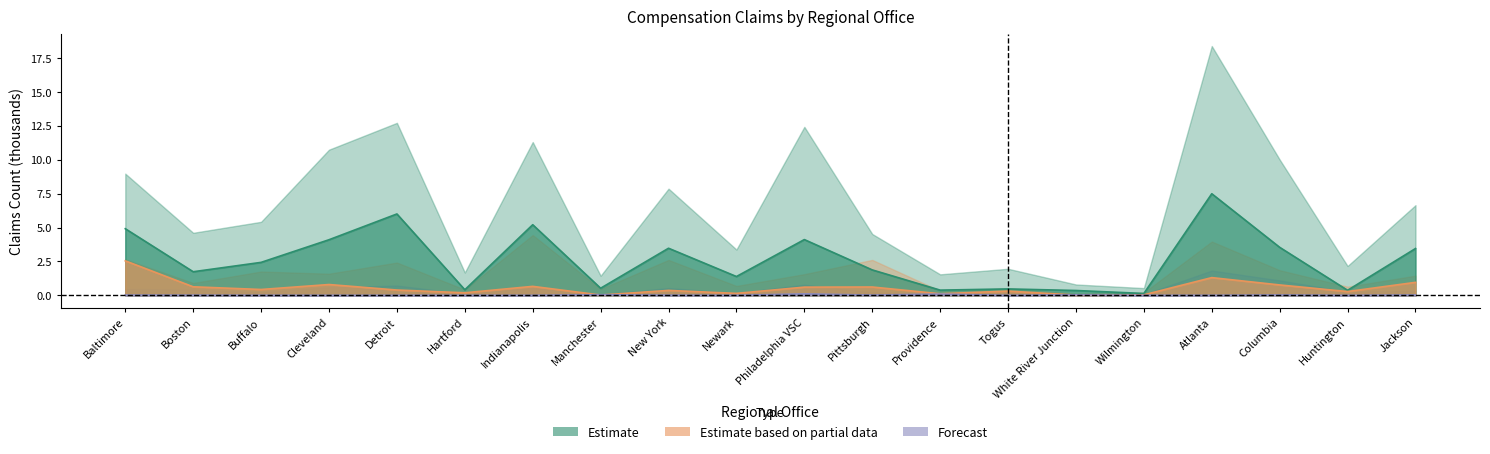

Reading left to right, what are all the values shown in this chart?

Pending over 125 days: Baltimore=4.9	Boston=1.7	Buffalo=2.4	Cleveland=4.1	Detroit=6.0	Hartford=0.4	Indianapolis=5.2	Manchester=0.5	New York=3.5	Newark=1.4	Philadelphia VSC=4.1	Pittsburgh=1.9	Providence=0.4	Togus=0.5	White River Junction=0.4	Wilmington=0.1	Atlanta=7.5	Columbia=3.5	Huntington=0.4	Jackson=3.5
Program Review Pending: Baltimore=2.5	Boston=0.6	Buffalo=0.4	Cleveland=0.8	Detroit=0.4	Hartford=0.2	Indianapolis=0.7	Manchester=0.0	New York=0.4	Newark=0.1	Philadelphia VSC=0.6	Pittsburgh=0.6	Providence=0.1	Togus=0.3	White River Junction=0.0	Wilmington=0.0	Atlanta=1.3	Columbia=0.8	Huntington=0.3	Jackson=1.0
Burial Pending: Baltimore=0.0	Boston=0.0	Buffalo=0.0	Cleveland=0.0	Detroit=0.0	Hartford=0.0	Indianapolis=0.0	Manchester=0.0	New York=0.0	Newark=0.0	Philadelphia VSC=0.1	Pittsburgh=0.0	Providence=0.1	Togus=0.0	White River Junction=0.0	Wilmington=0.0	Atlanta=0.0	Columbia=0.0	Huntington=0.0	Jackson=0.0